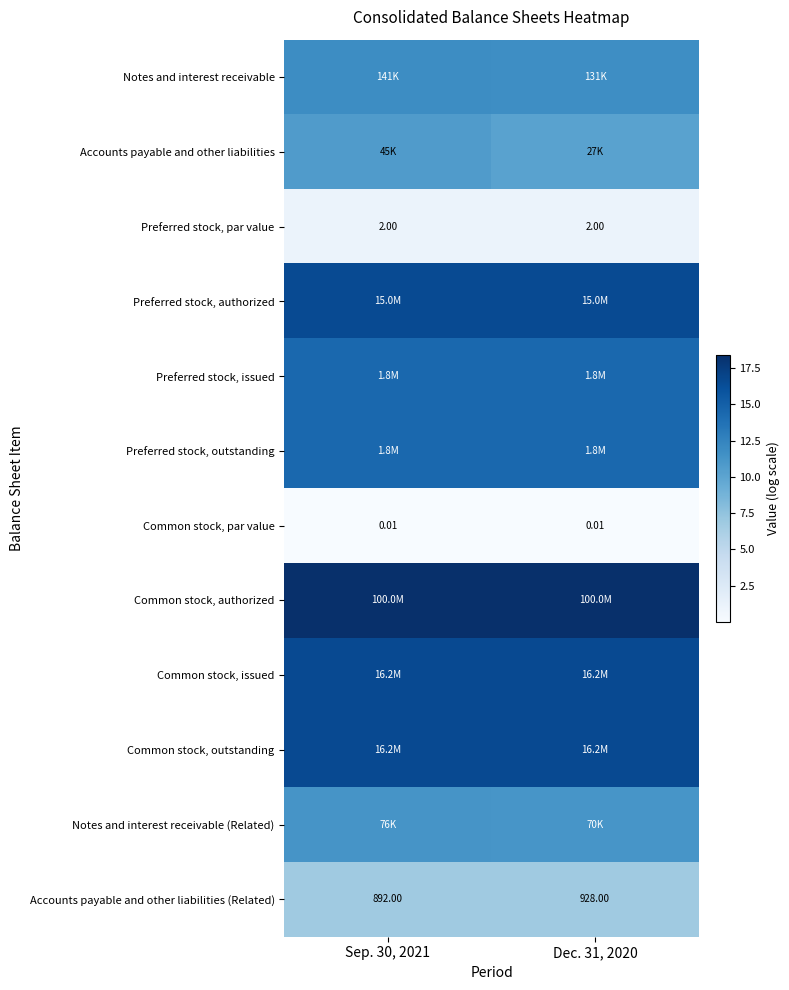

How many categories are shown in the chart?

2